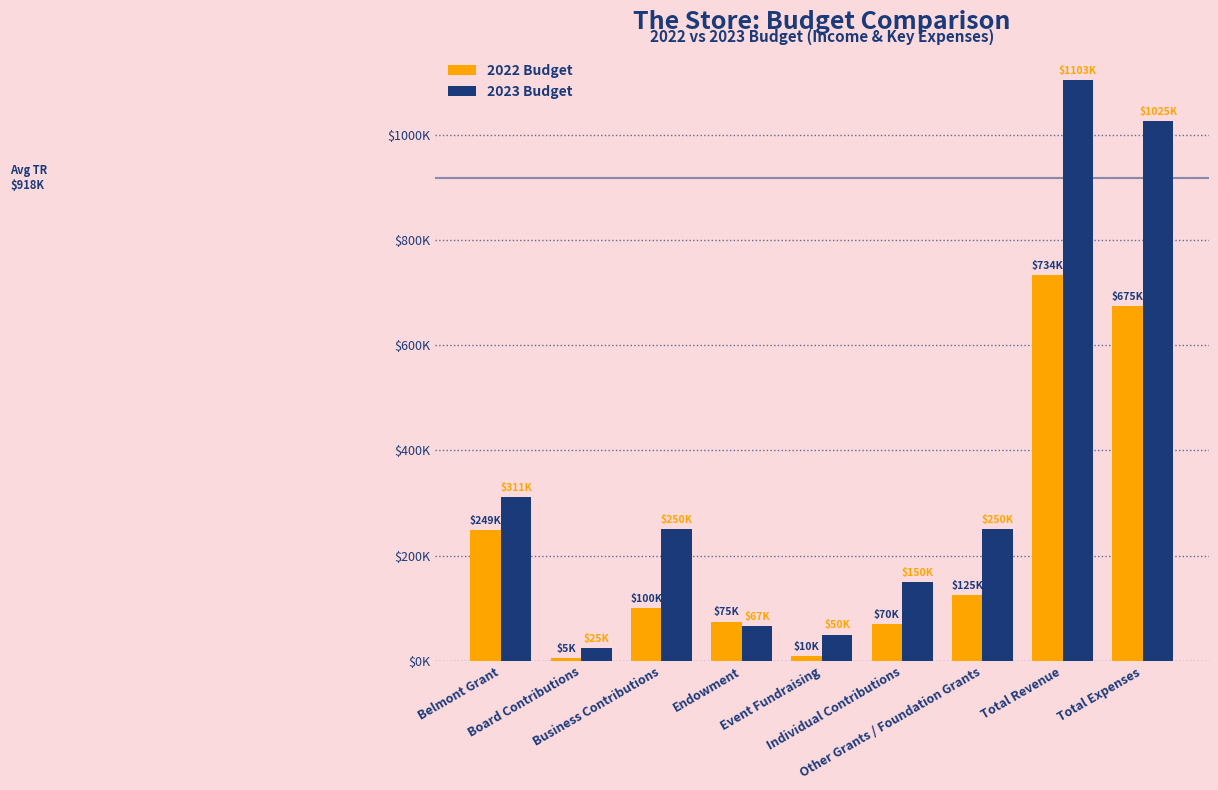

Between Belmont Grant and Total Expenses, which series saw the biggest shift?

2023 Budget